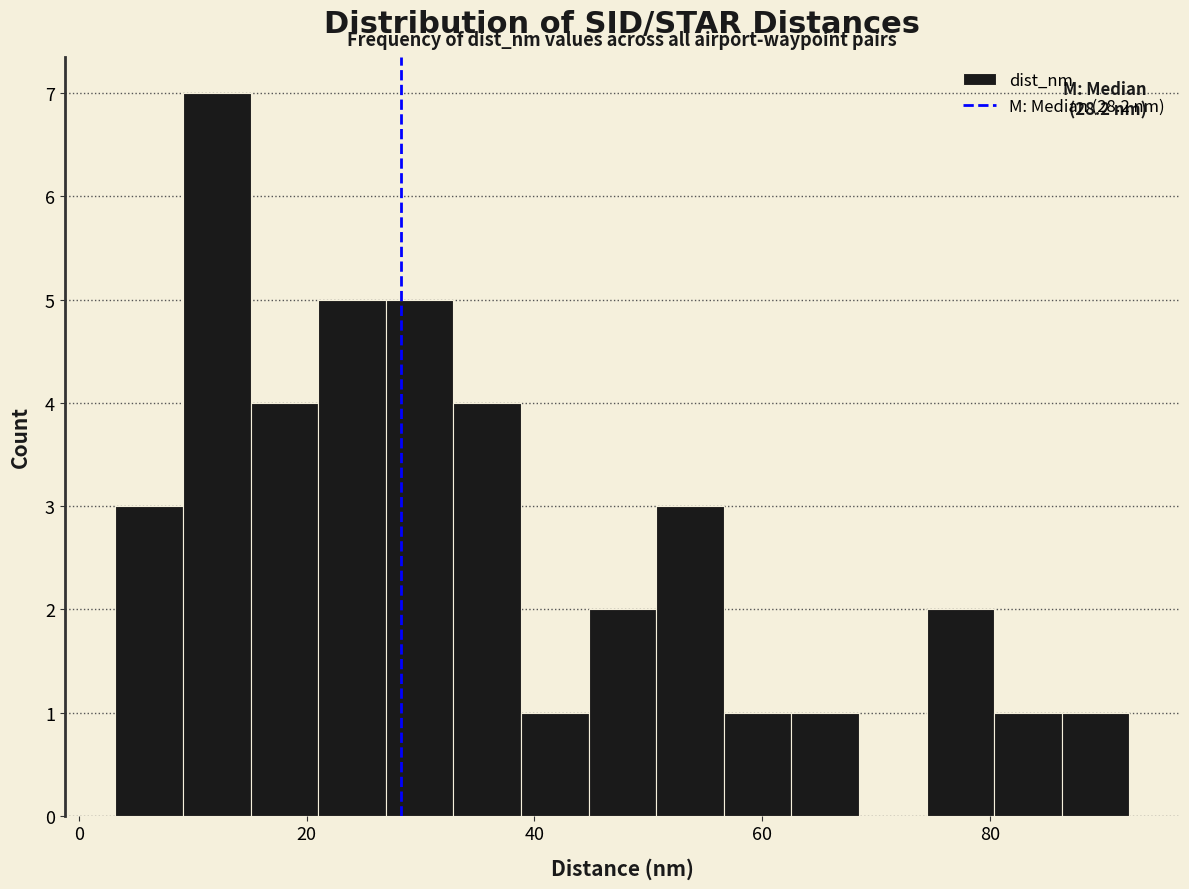

Read against the x-axis, roughly where is the centre of the tallest bar?

12